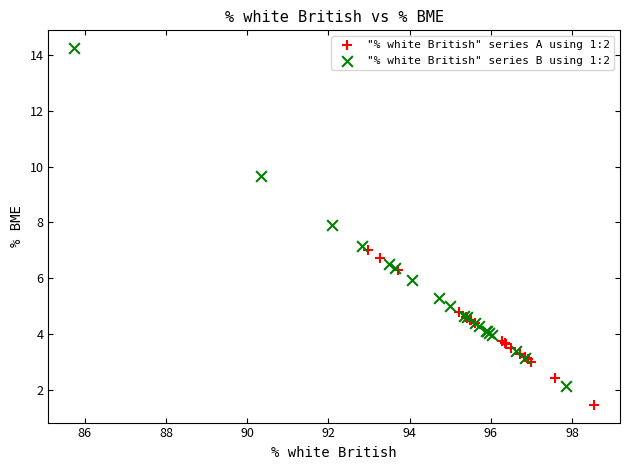

Which series has the largest Y range (max minus min)?

"% white British" series B using 1:2